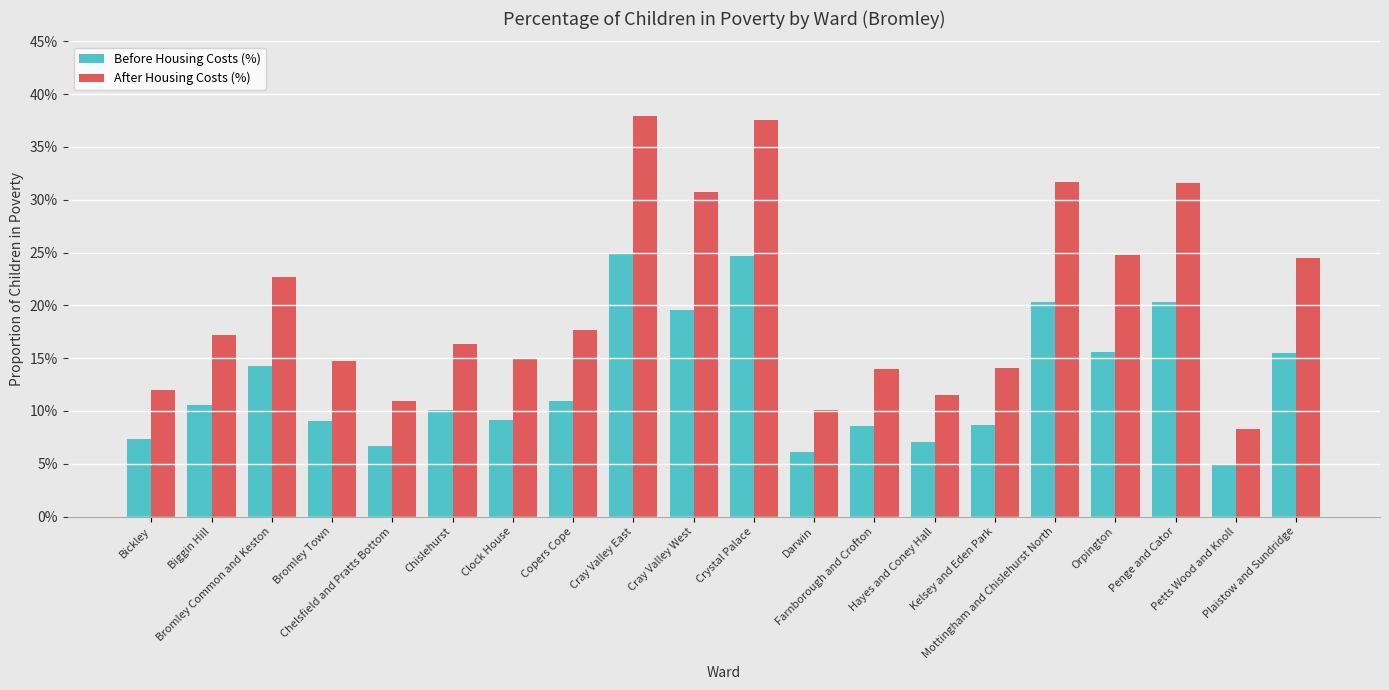

What are all the series names shown in the legend?

Before Housing Costs (%), After Housing Costs (%)